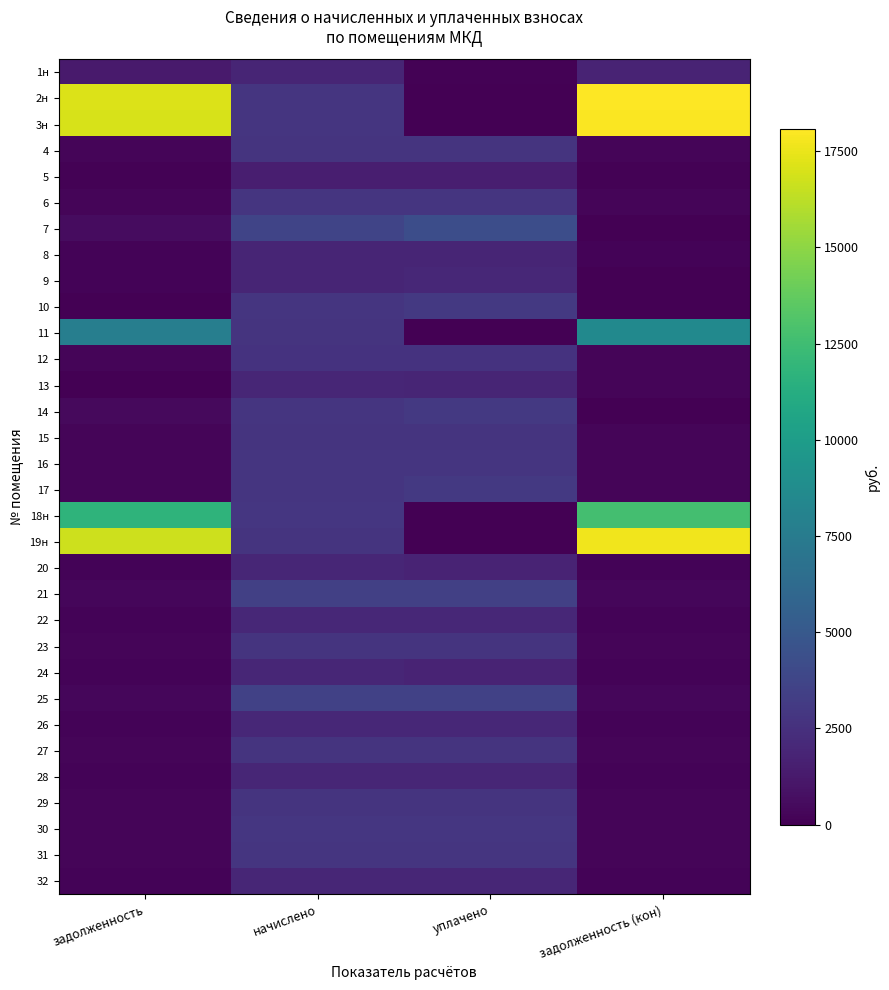

Between задолженность (кон) and начислено, which is larger?

начислено